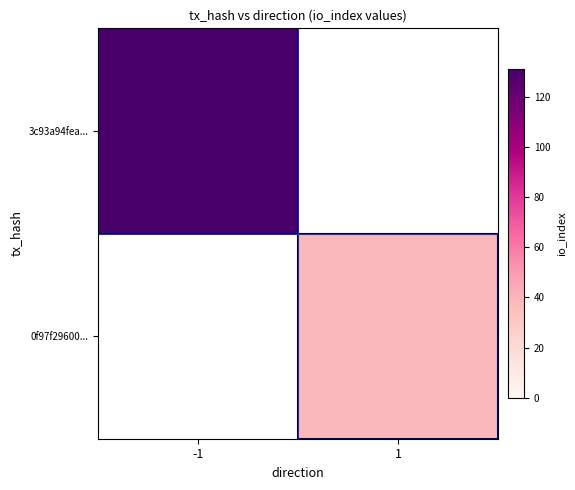

At how many categories does at least one series exceed 54?

1